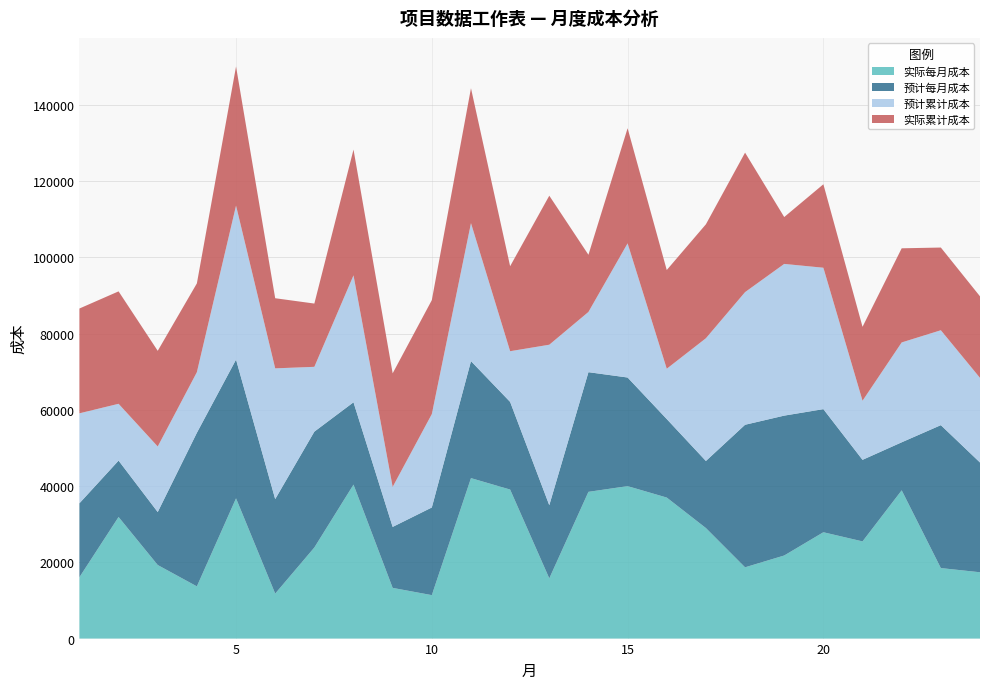

Reading right to left, transcribe all the data shown in this chart.

实际每月成本: 17400	18500	38900	25500	27900	21800	18700	29000	37000	40000	38500	15800	39100	42100	11400	13300	40400	23900	11800	36800	13700	19300	31900	16100
预计每月成本: 28800	37500	12600	21400	32300	36700	37400	17600	20600	28500	31400	19200	23000	30700	23000	16000	21600	30400	24800	36400	40300	13900	14800	19400
预计累计成本: 22200	24900	26200	15500	37100	39800	34800	32200	13200	35200	15800	42100	13300	36200	24500	10500	33300	17000	34300	40400	15900	17200	14900	23600
实际累计成本: 21400	21700	24700	19400	21900	12300	36600	29900	25900	30200	15000	39100	22300	35400	29900	29800	33000	16600	18400	36500	23300	25100	29500	27500